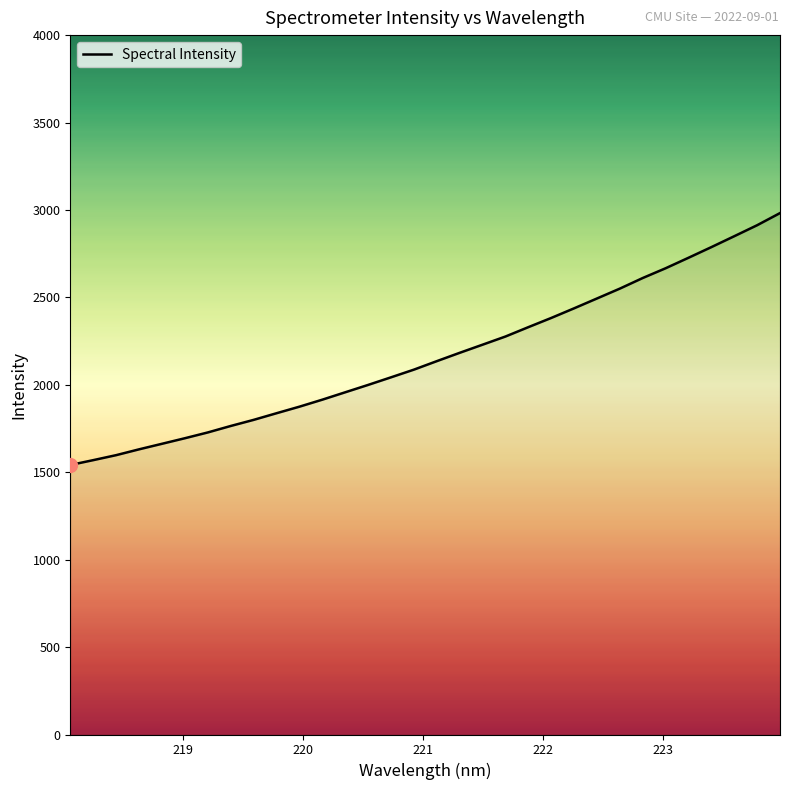

How many distinct data groups are displayed?

1